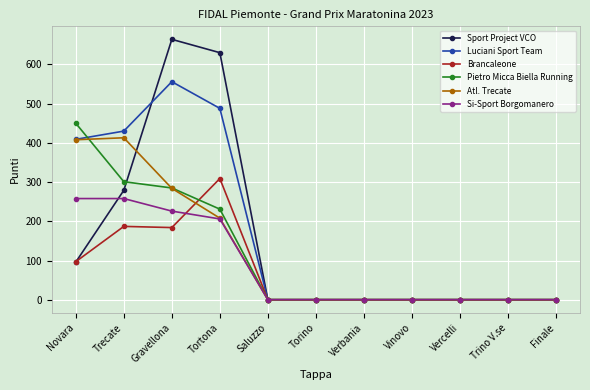

What is the label of the 9th point from the right?

Gravellona